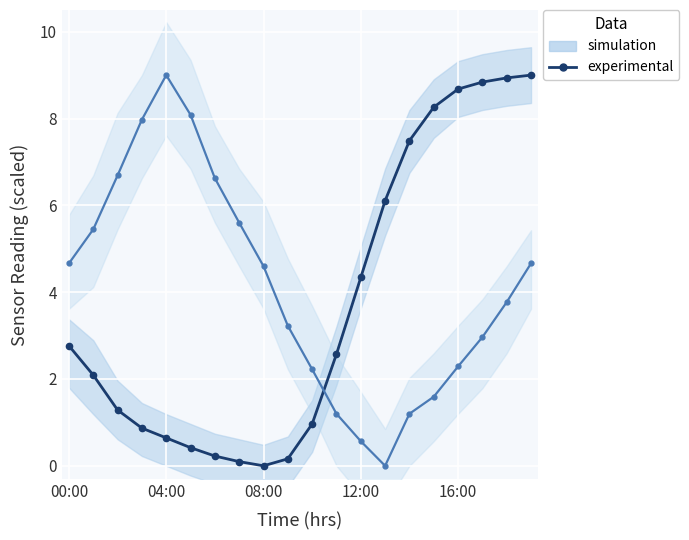

What is the label of the 8th point from the right?

12:00